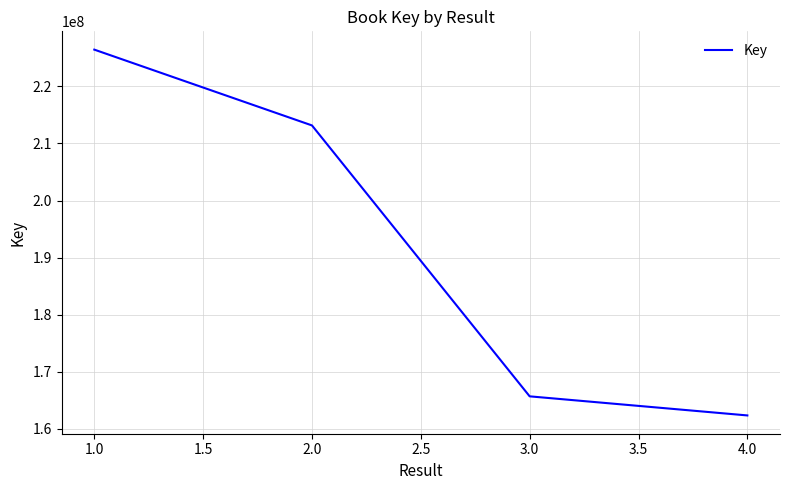

What is the difference between the maximum and minimum values?

64136344